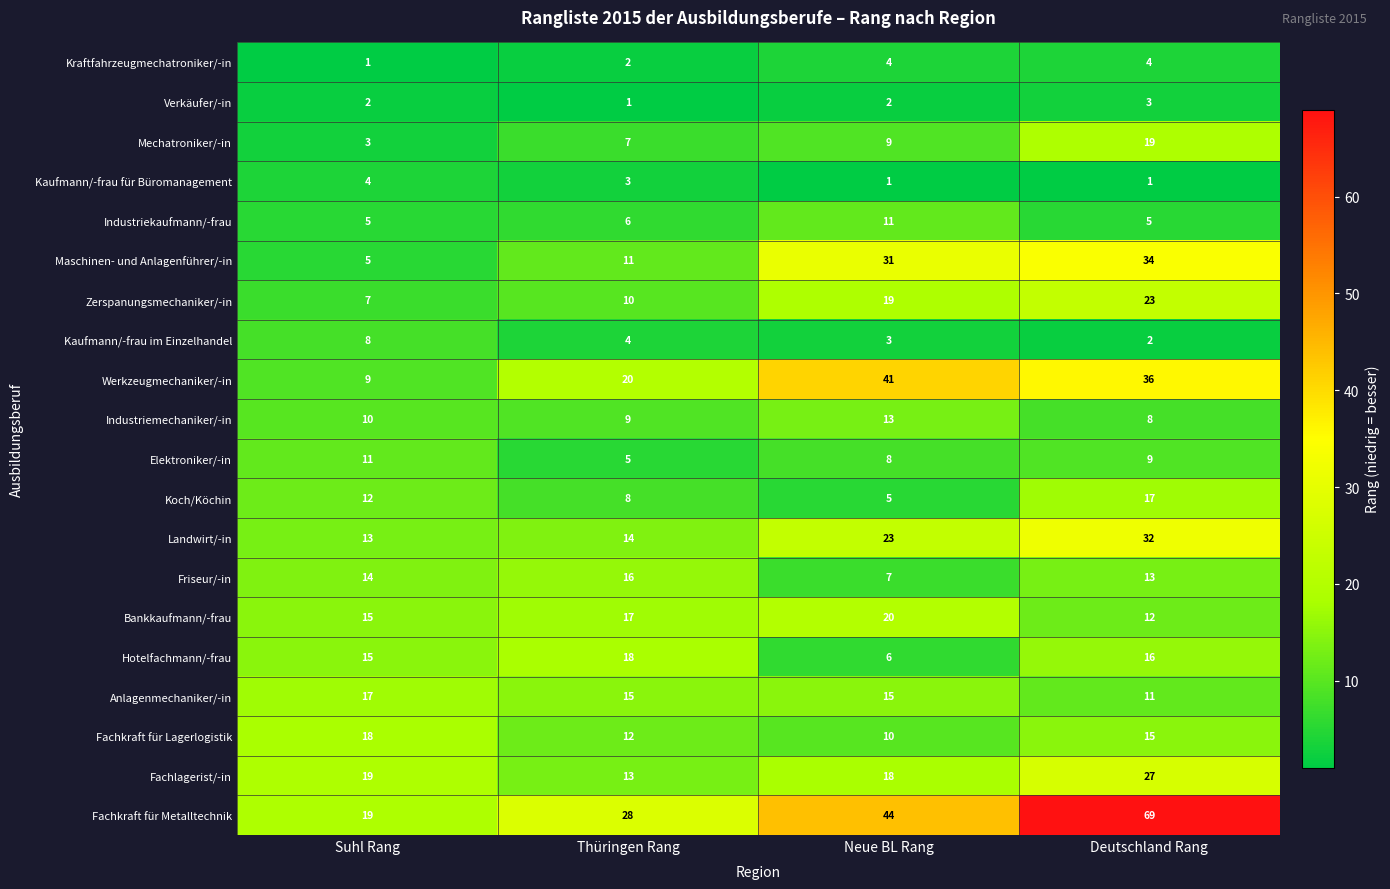

What is the difference between the maximum and minimum values in the Maschinen- und Anlagenführer/-in series?

29